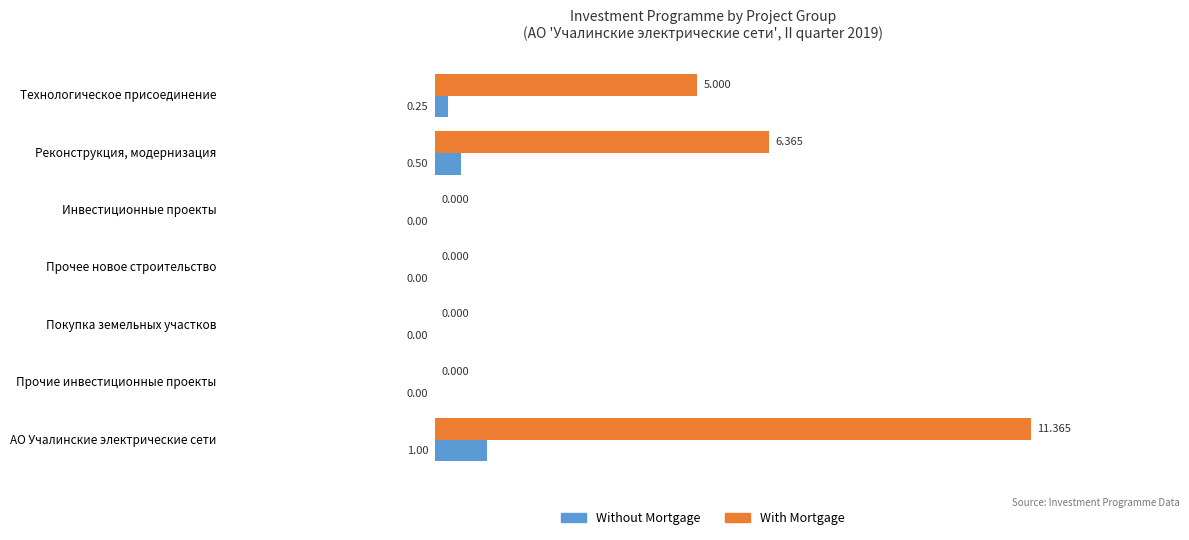

Is the value of Without Mortgage at Технологическое присоединение greater than the value of With Mortgage at Инвестиционные проекты?

Yes